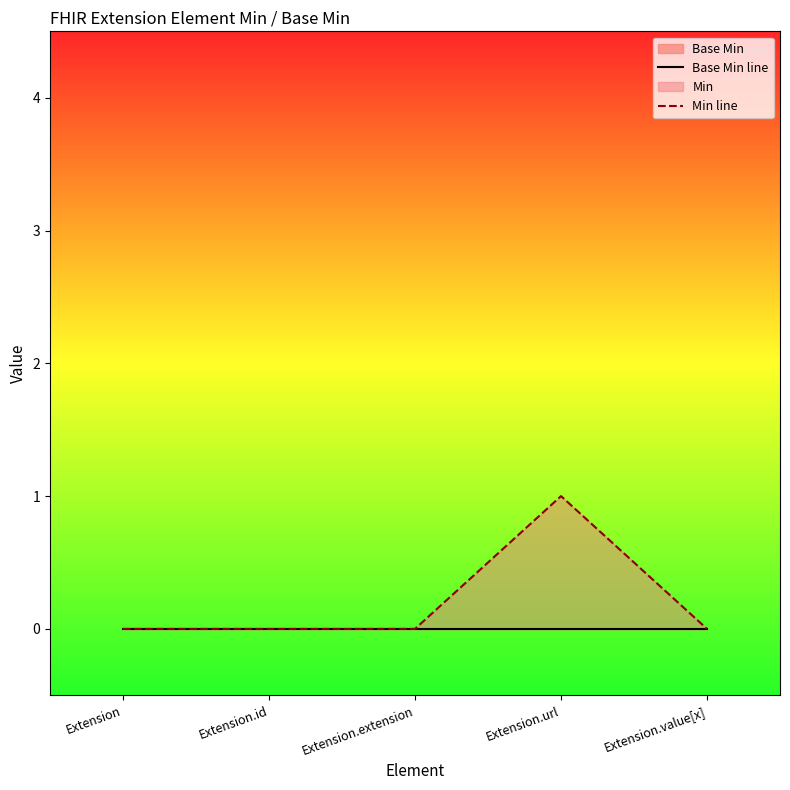

True or false: Min line and Base Min line cross at least once.

False